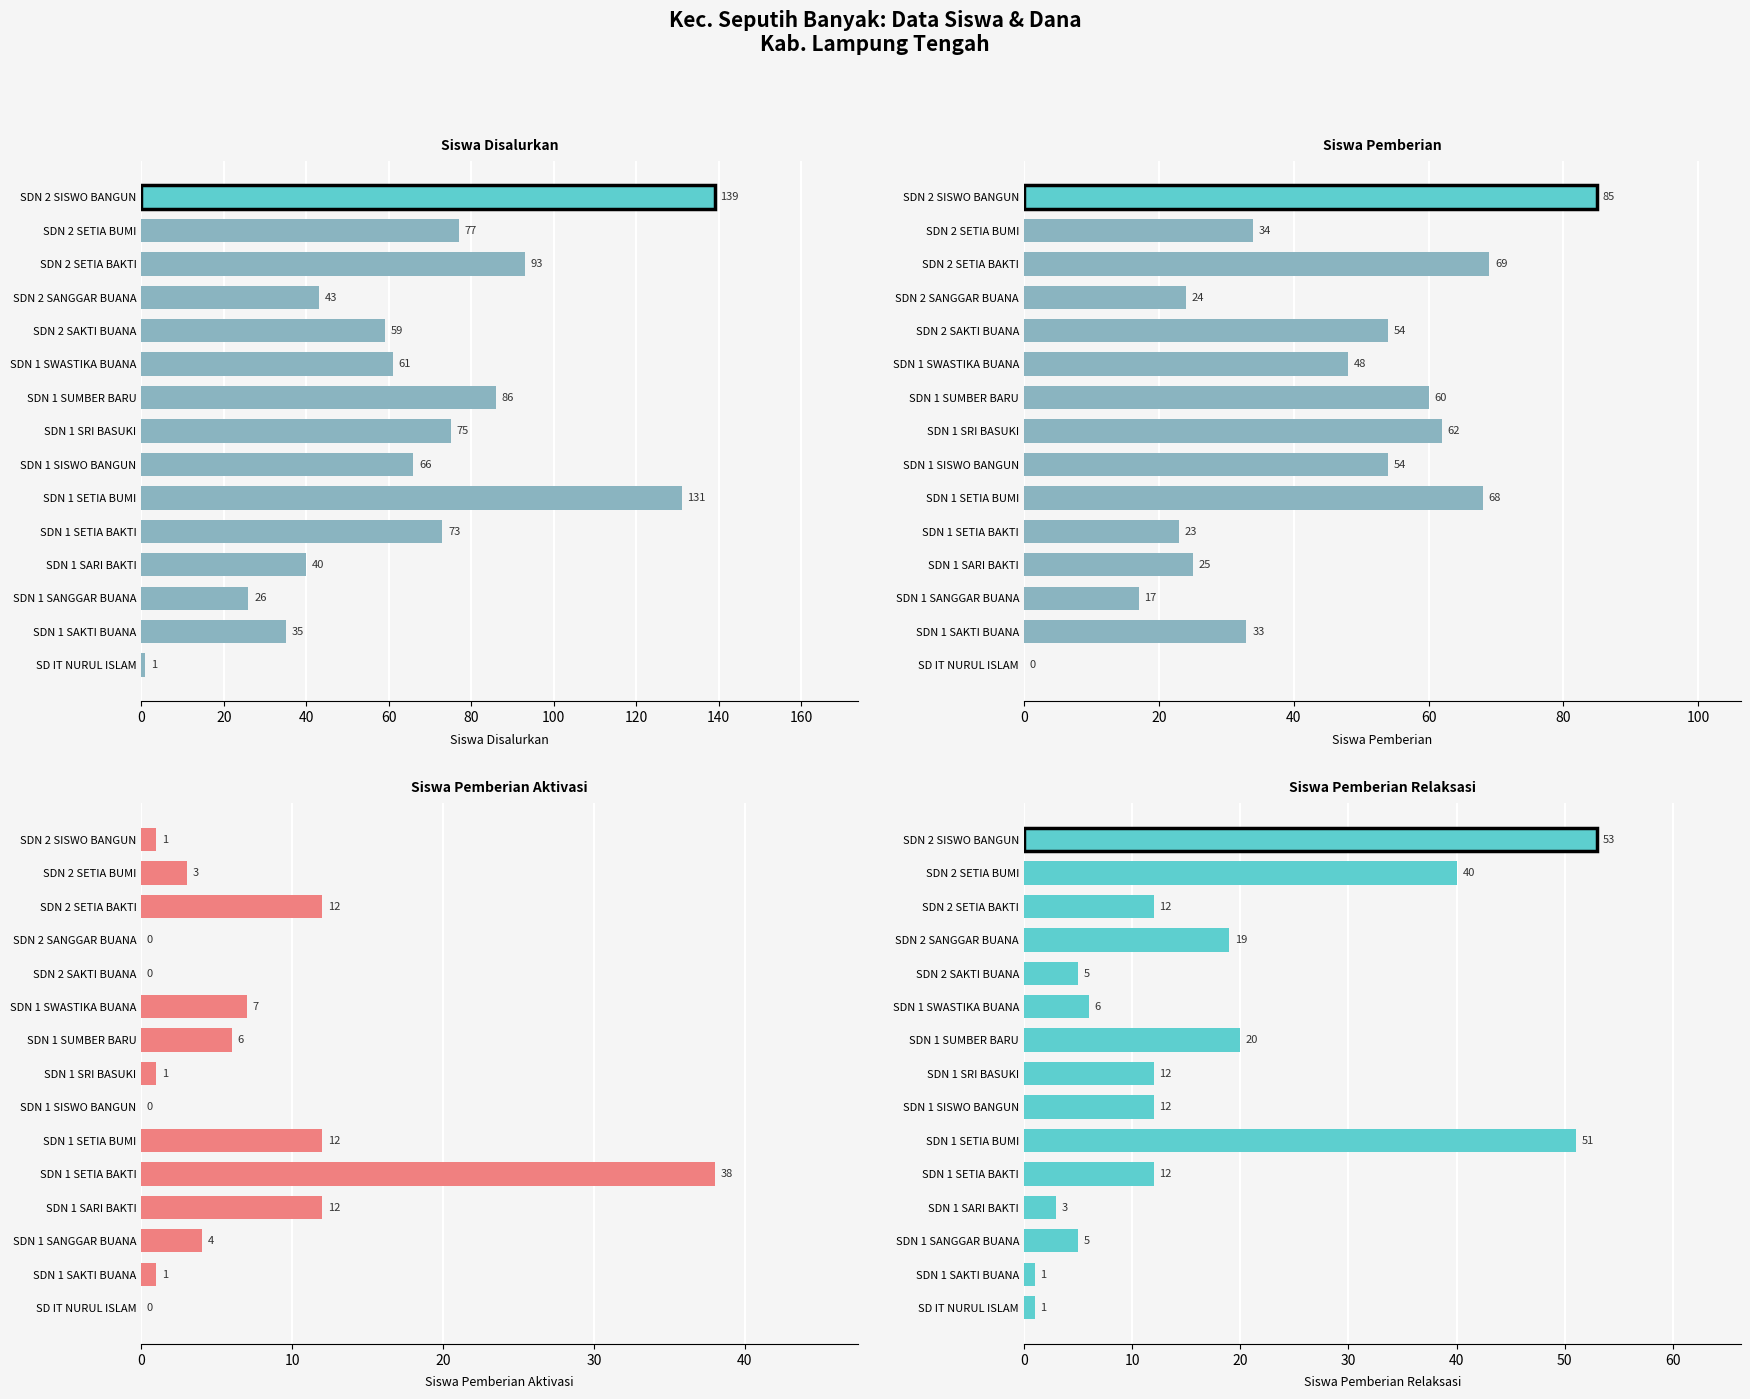

How many groups of bars are there?

15